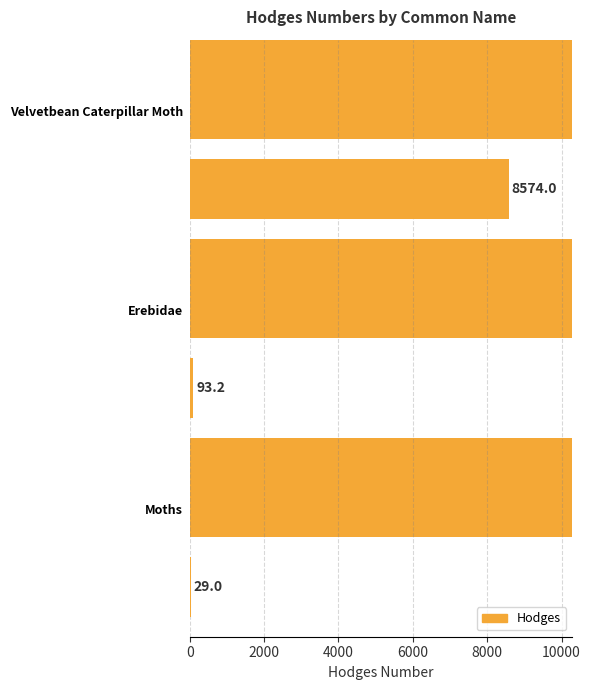

True or false: the data shows 29.0 at 0.

True